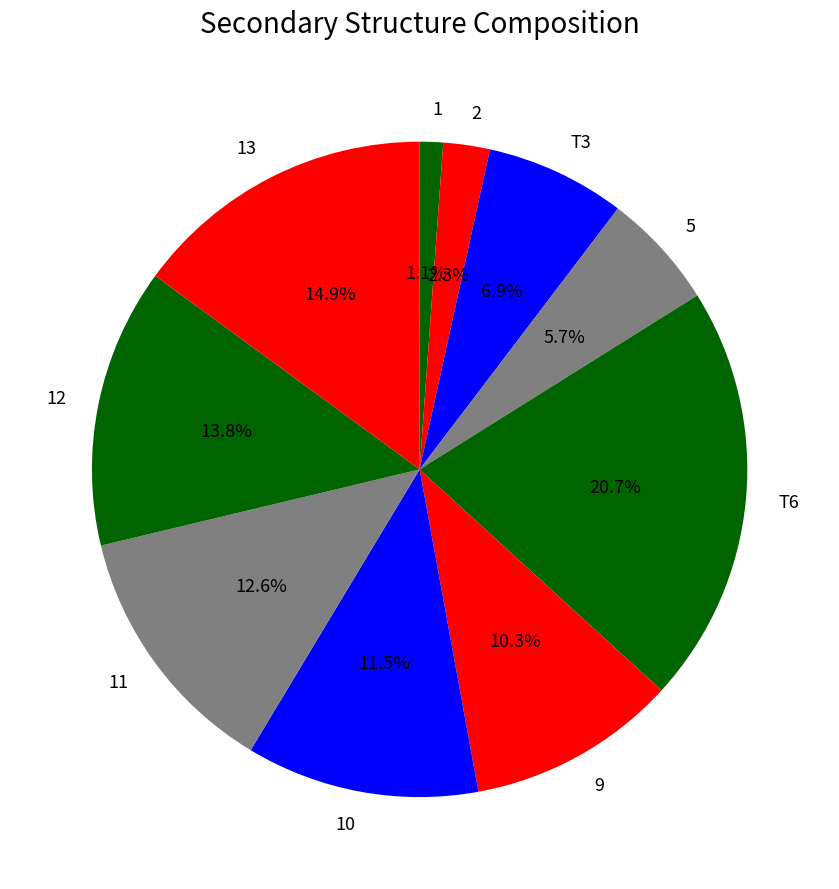

Is the sum of 13 and T6 greater than half?

No